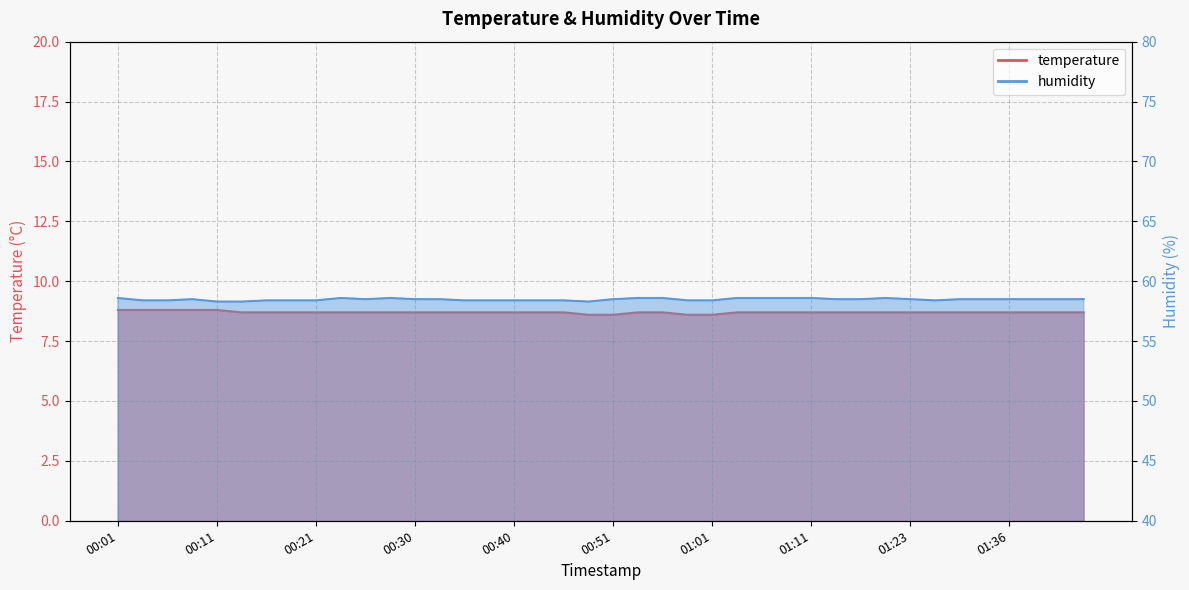

Rank the series by their average value, from lowest to highest.

temperature, humidity